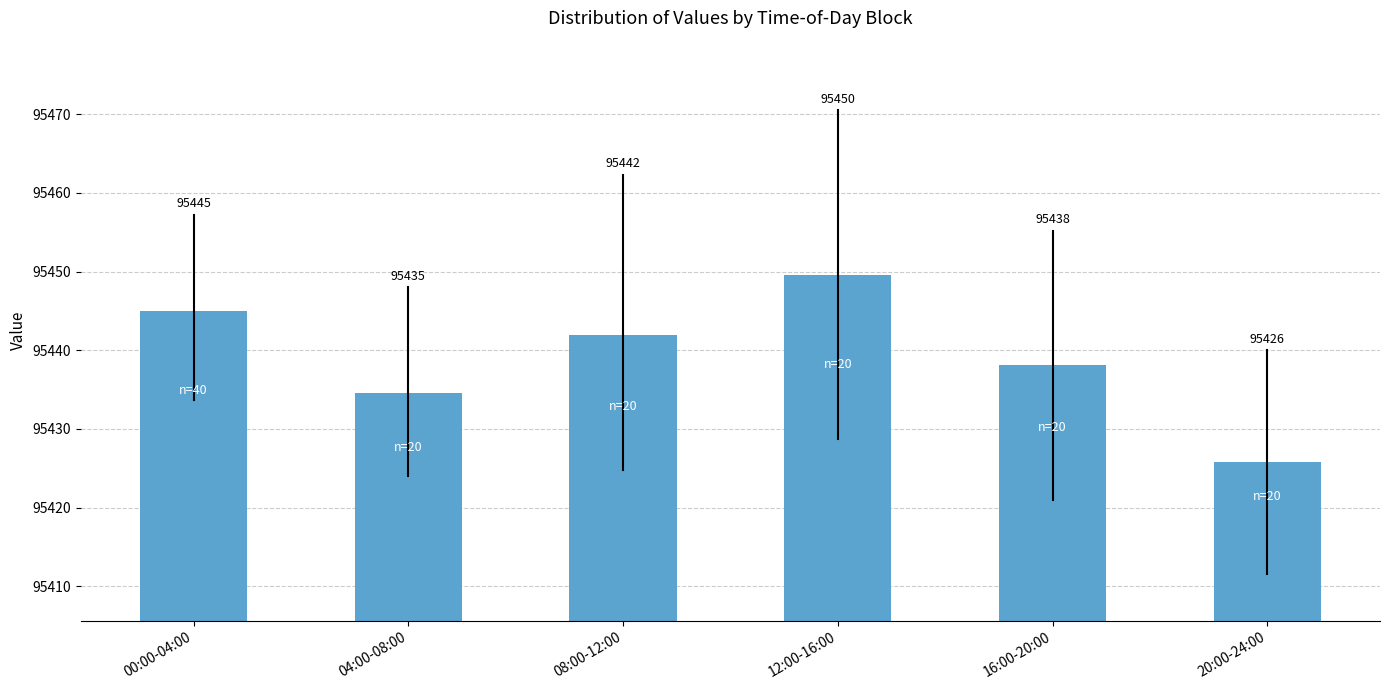

What is the approximate value at 12:00-16:00?

95449.6